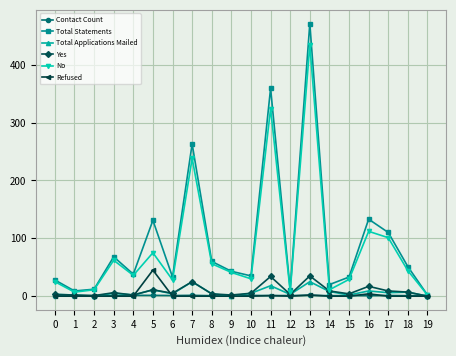

At which category is the sum across all series the highest?

13